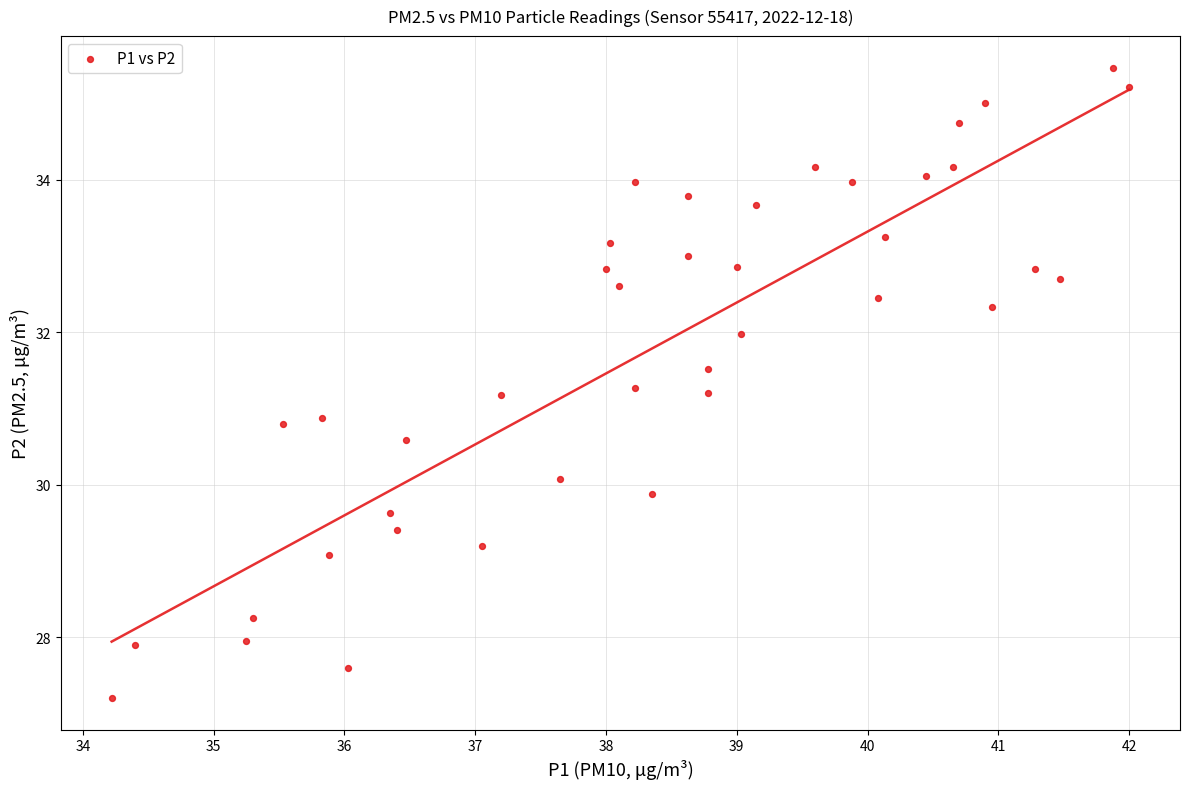

What is the range of X values (max minus min)?

7.8